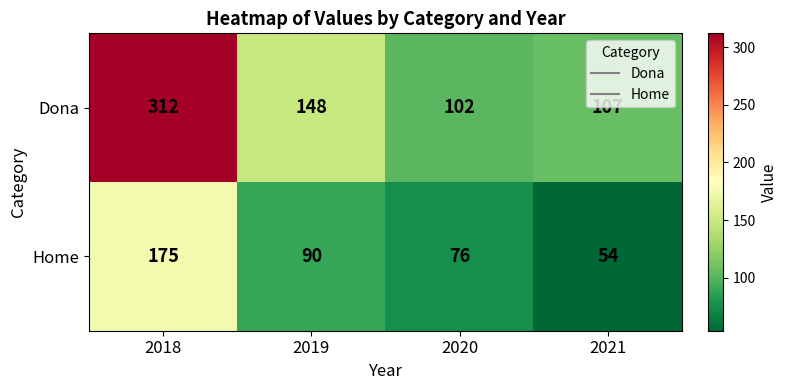

What is the average value of the Home series?

99